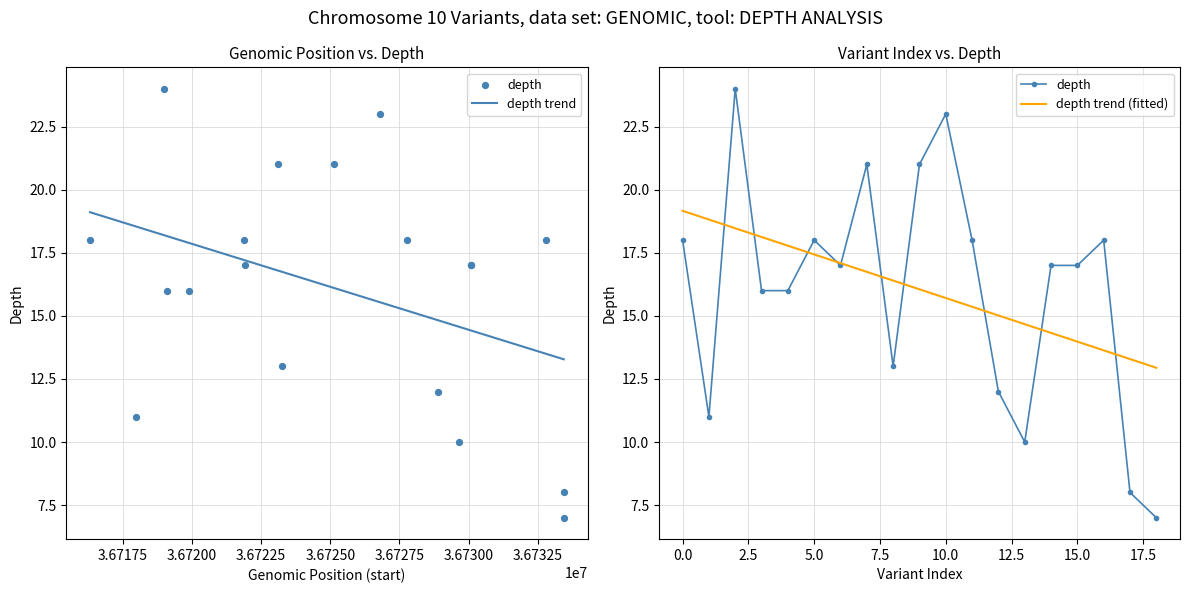

At how many categories does at least one series exceed 19?

5